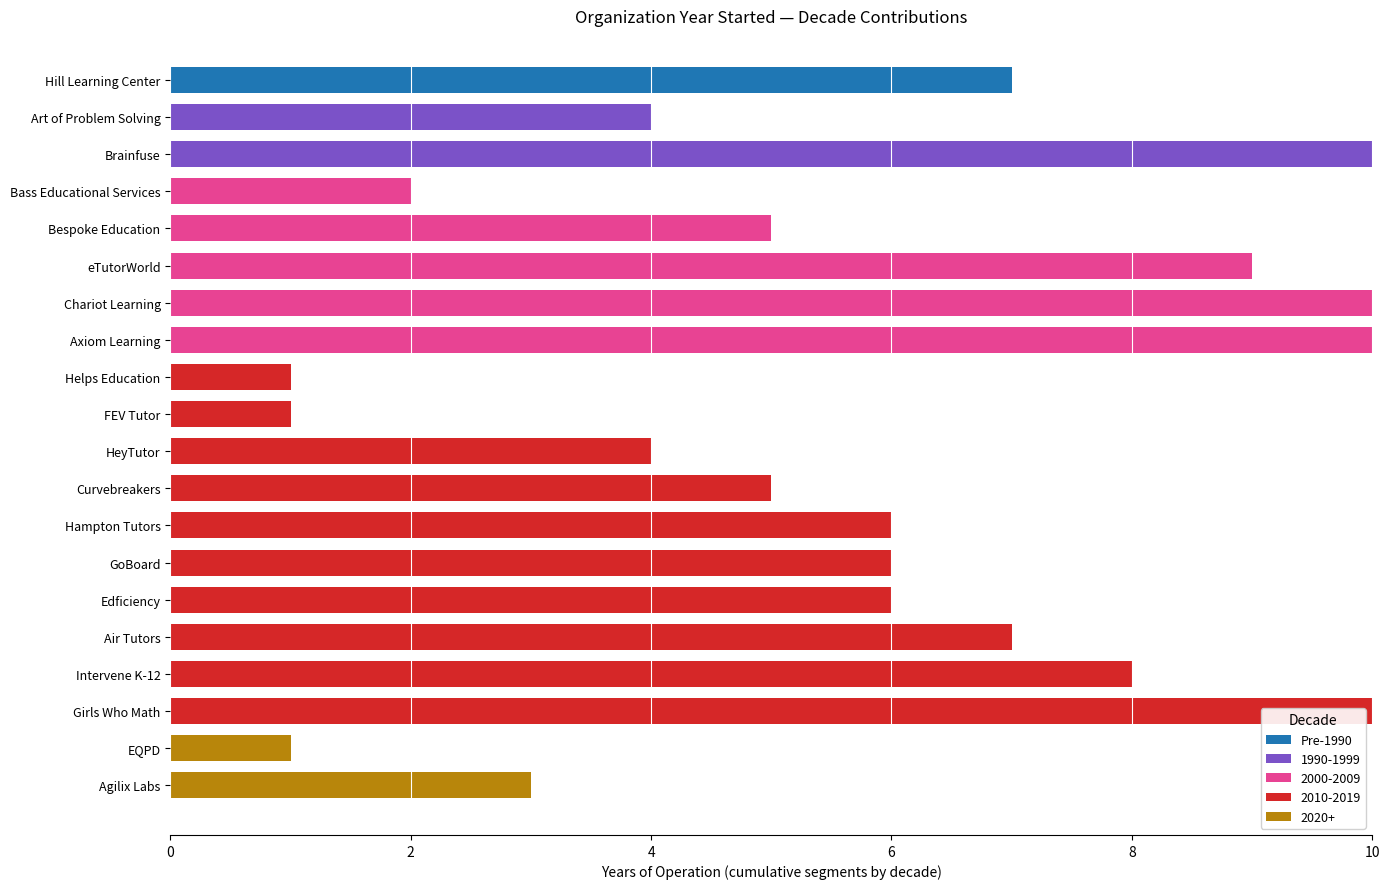

What is the maximum value for Pre-1990?

7